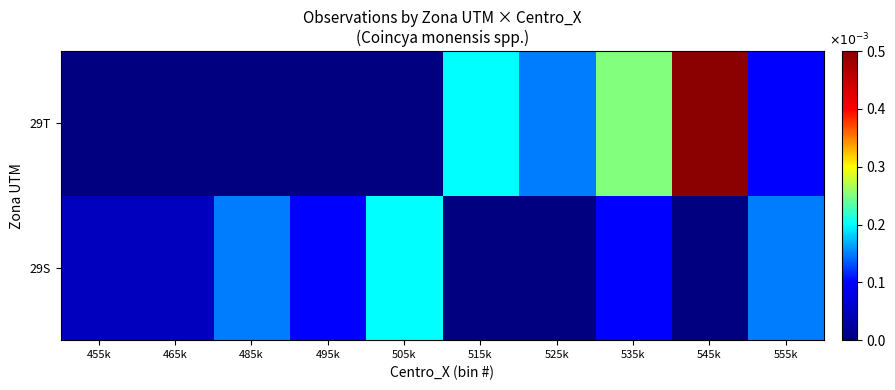

Reading left to right, list all the values displayed in this chart.

29S: 455k=0.0	465k=0.0	485k=0.0	495k=0.0	505k=0.0	515k=0.0	525k=0.0	535k=0.0	545k=0.0	555k=0.0
29T: 455k=0.0	465k=0.0	485k=0.0	495k=0.0	505k=0.0	515k=0.0	525k=0.0	535k=0.0	545k=0.0	555k=0.0